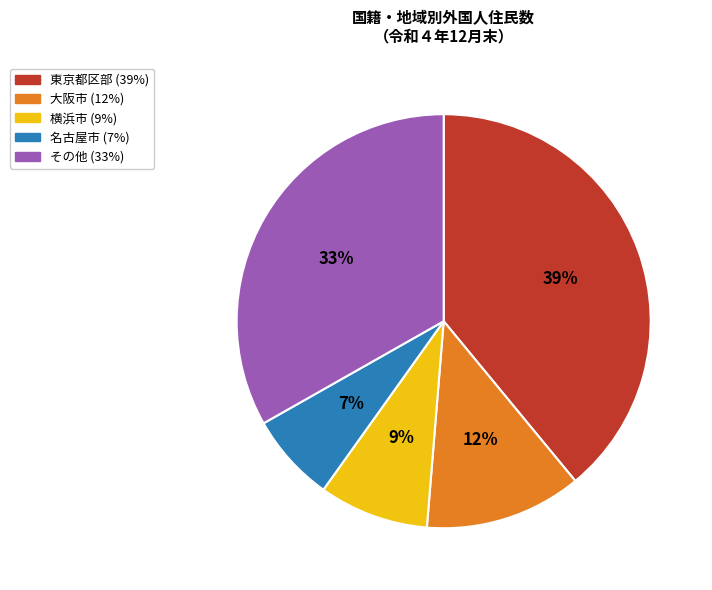

To the nearest percent, what is the difference between the largest and smallest slice percentages?

32%